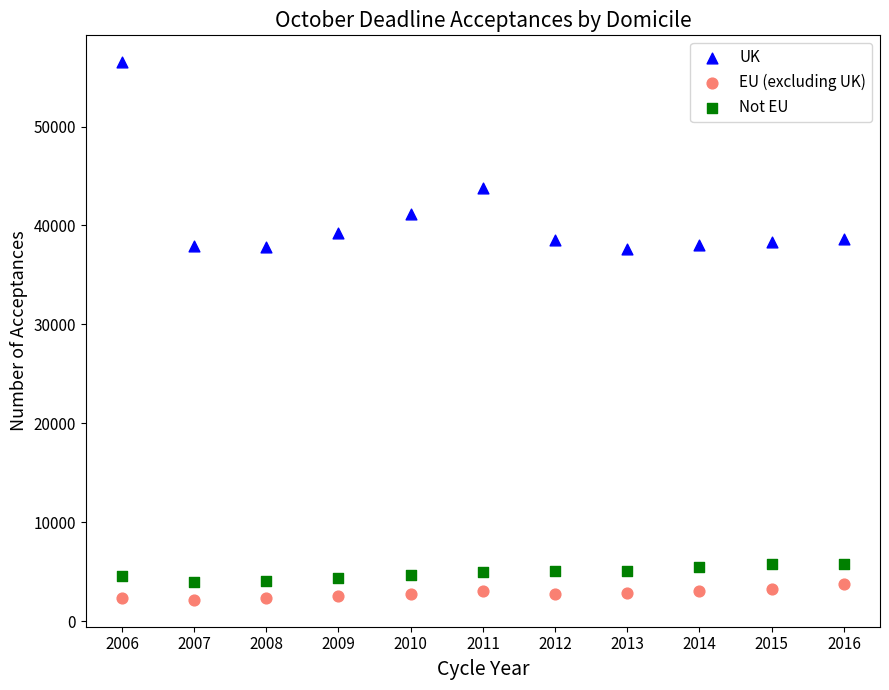

Which series reaches the maximum Y coordinate?

UK